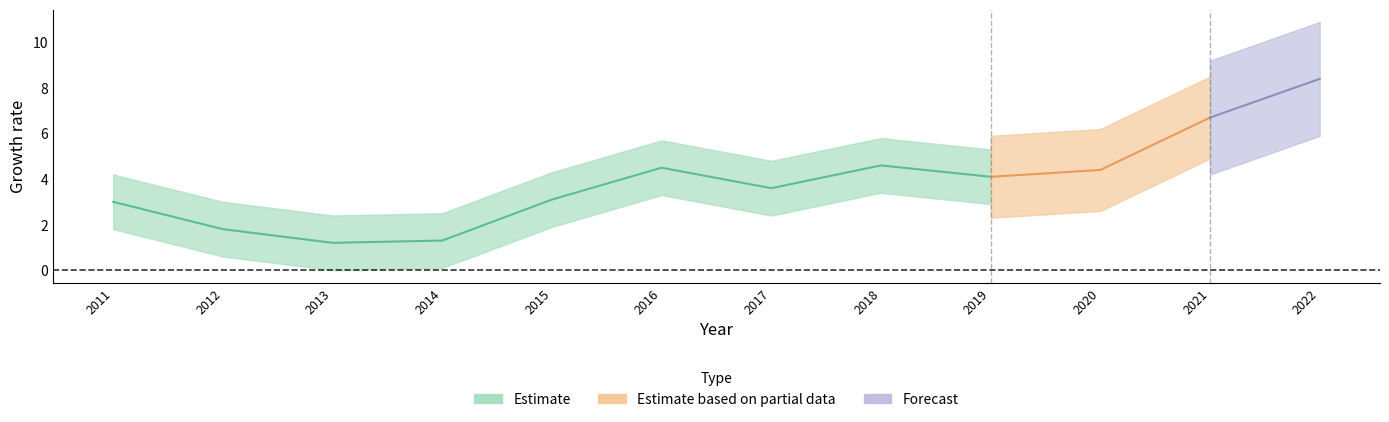

What is the smallest value displayed?

1.2